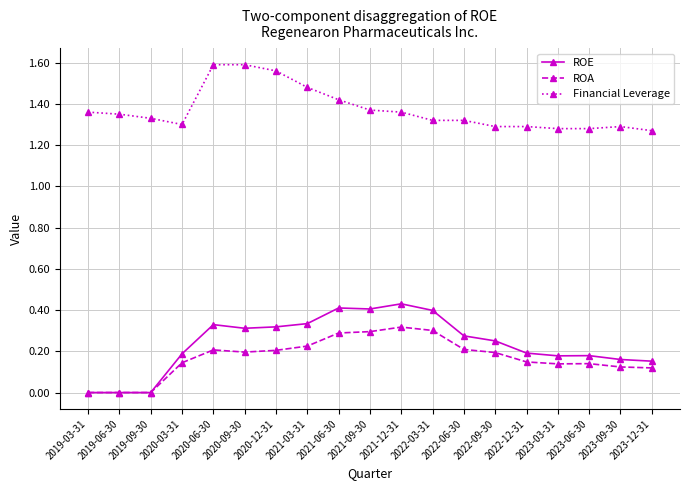

Rank the series at 2022-06-30 from highest to lowest value.

Financial Leverage, ROE, ROA